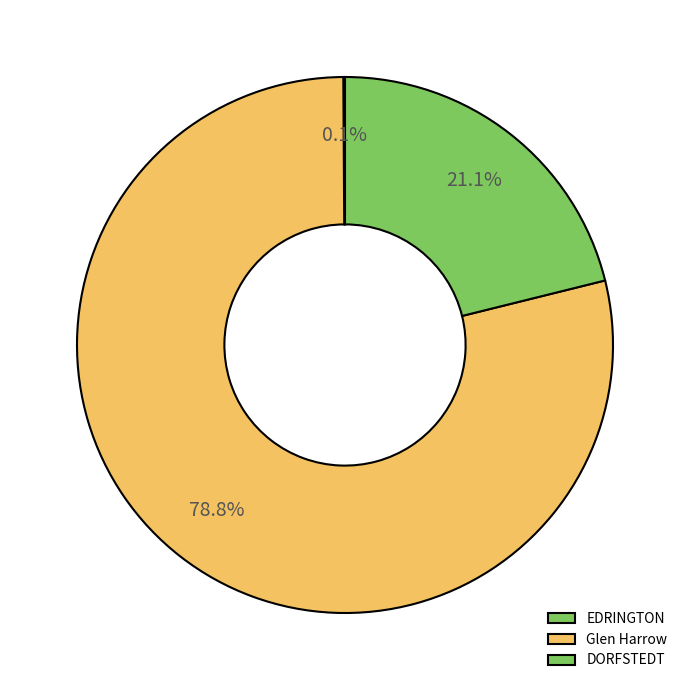

How many slices are in this pie chart?

3